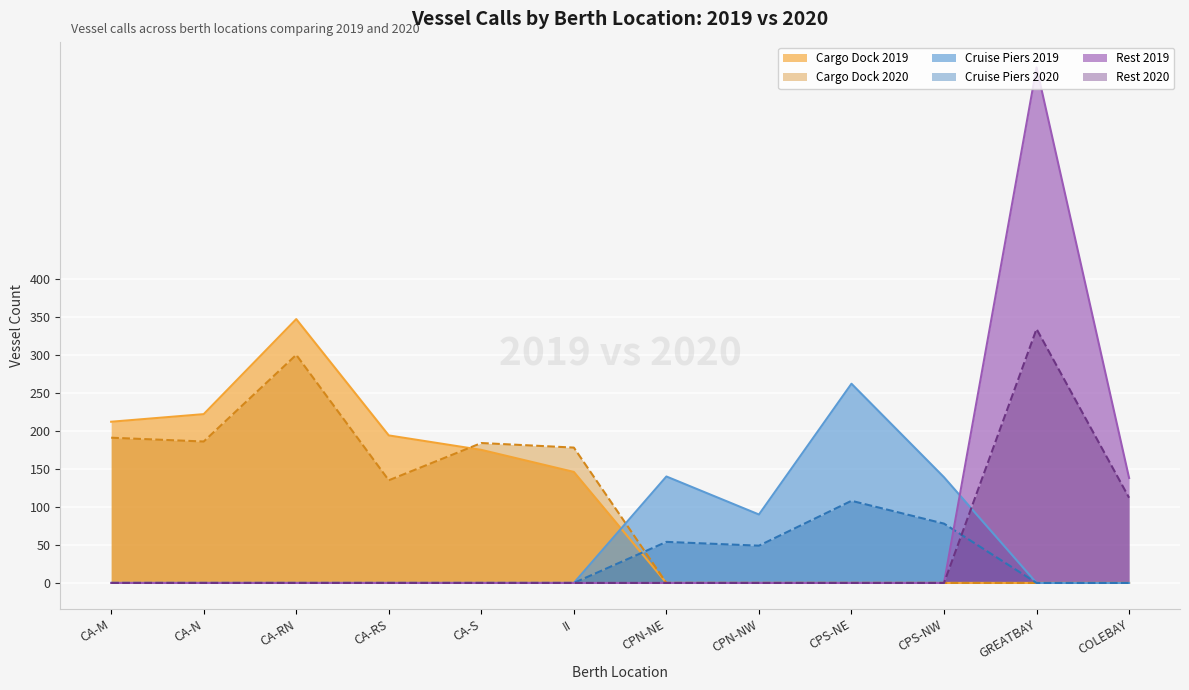

How many interior local peaks does the Rest 2020 series have?

1